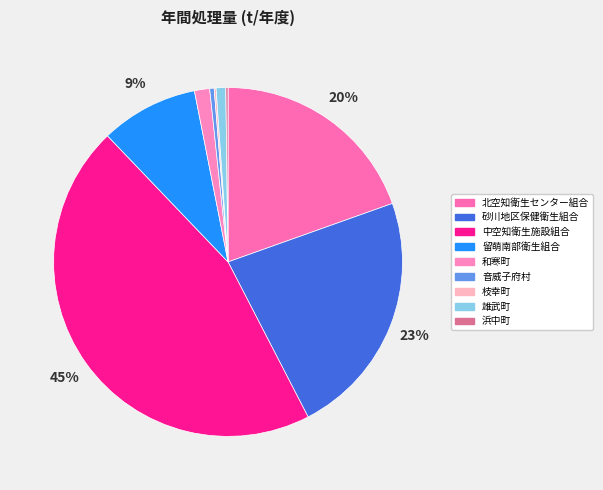

Which has a higher value, 音威子府村 or 和寒町?

和寒町